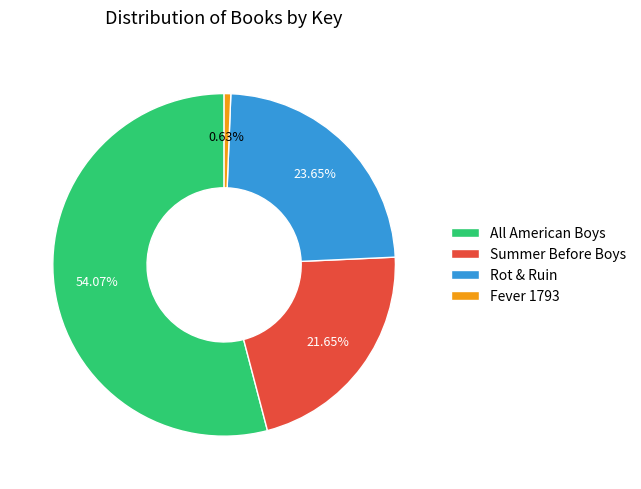

To the nearest percent, what portion does All American Boys represent?

54%